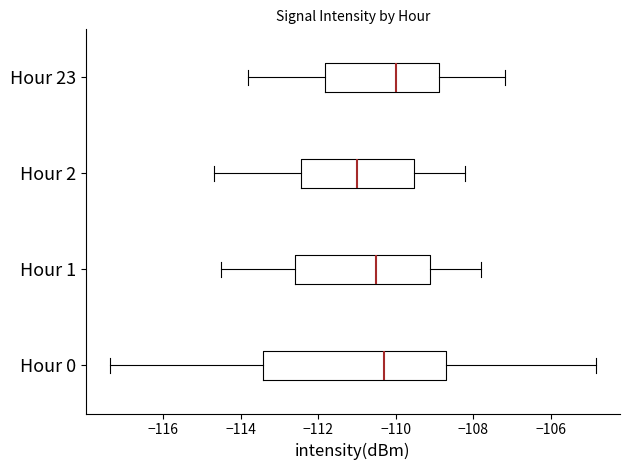

Reading bottom to top, read every box against the x-axis: the position of its median line, the range the box covers, and the ends of its whiskers. The values are not printed on the chart, so give them approximately, as read against the axis.

Hour 0: median -110.4, box -113.4 to -108.8, whiskers -117.4 to -104.8
Hour 1: median -110.4, box -112.6 to -109.2, whiskers -114.4 to -107.8
Hour 2: median -111.0, box -112.4 to -109.6, whiskers -114.6 to -108.2
Hour 23: median -110.0, box -111.8 to -108.8, whiskers -113.8 to -107.2